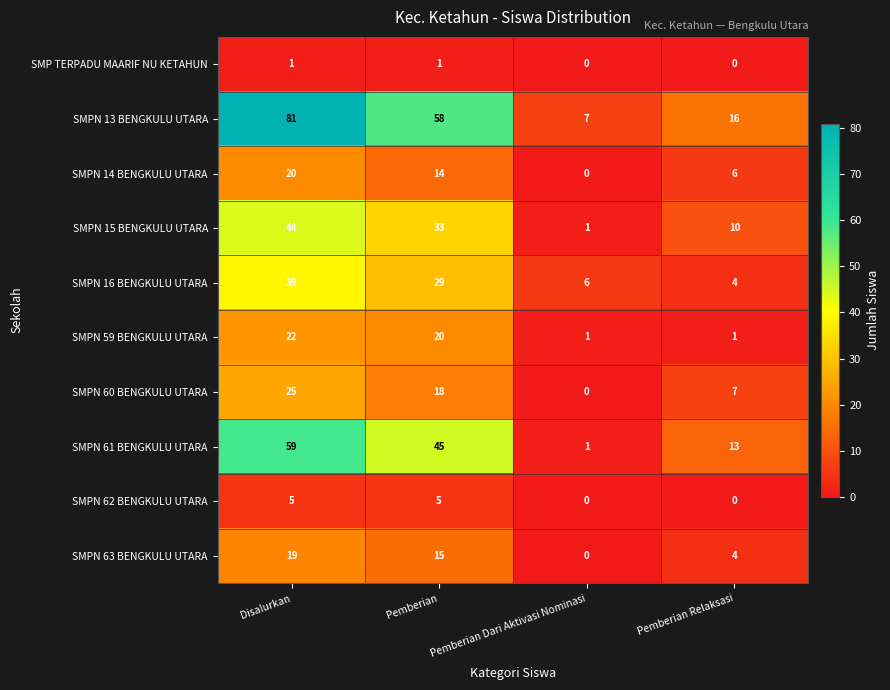

Which series changed the most between Pemberian and Pemberian Dari Aktivasi Nominasi?

SMPN 13 BENGKULU UTARA